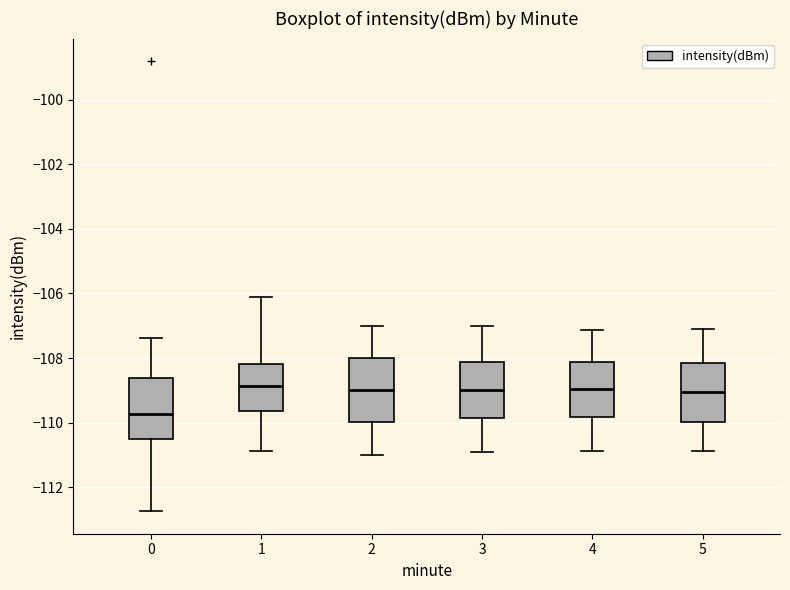

Reading left to right, read every box against the y-axis: the position of its median line, the range the box covers, and the ends of its whiskers. The values are not printed on the chart, so give them approximately, as read against the axis.

0: median -109.8, box -110.6 to -108.6, whiskers -112.8 to -107.4
1: median -108.8, box -109.6 to -108.2, whiskers -110.8 to -106.2
2: median -109.0, box -110.0 to -108.0, whiskers -111.0 to -107.0
3: median -109.0, box -109.8 to -108.2, whiskers -110.8 to -107.0
4: median -109.0, box -109.8 to -108.2, whiskers -110.8 to -107.2
5: median -109.0, box -110.0 to -108.2, whiskers -110.8 to -107.2